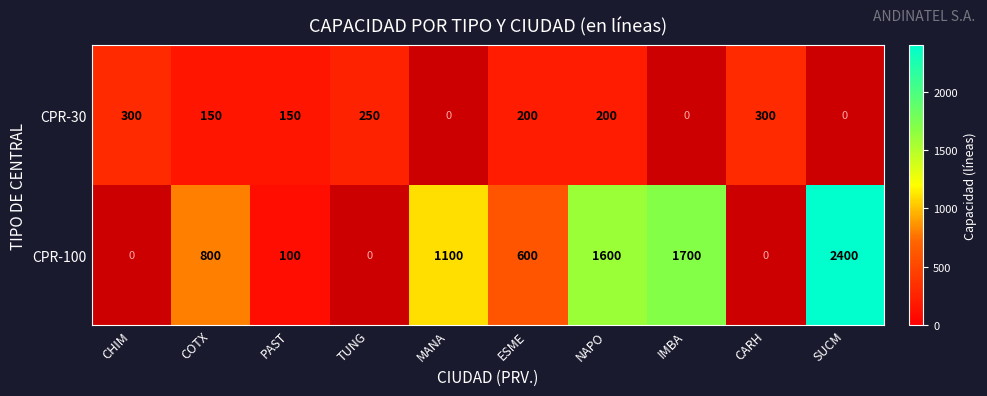

What is the spread (max minus min) of values at NAPO?

1400